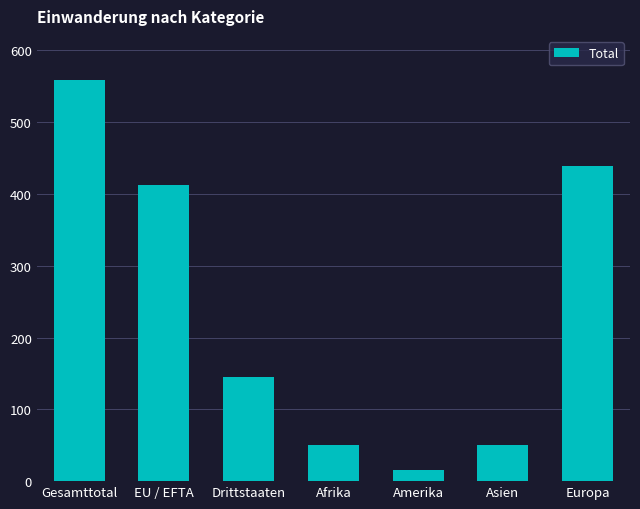

At which label does the data first exceed 145?

Gesamttotal